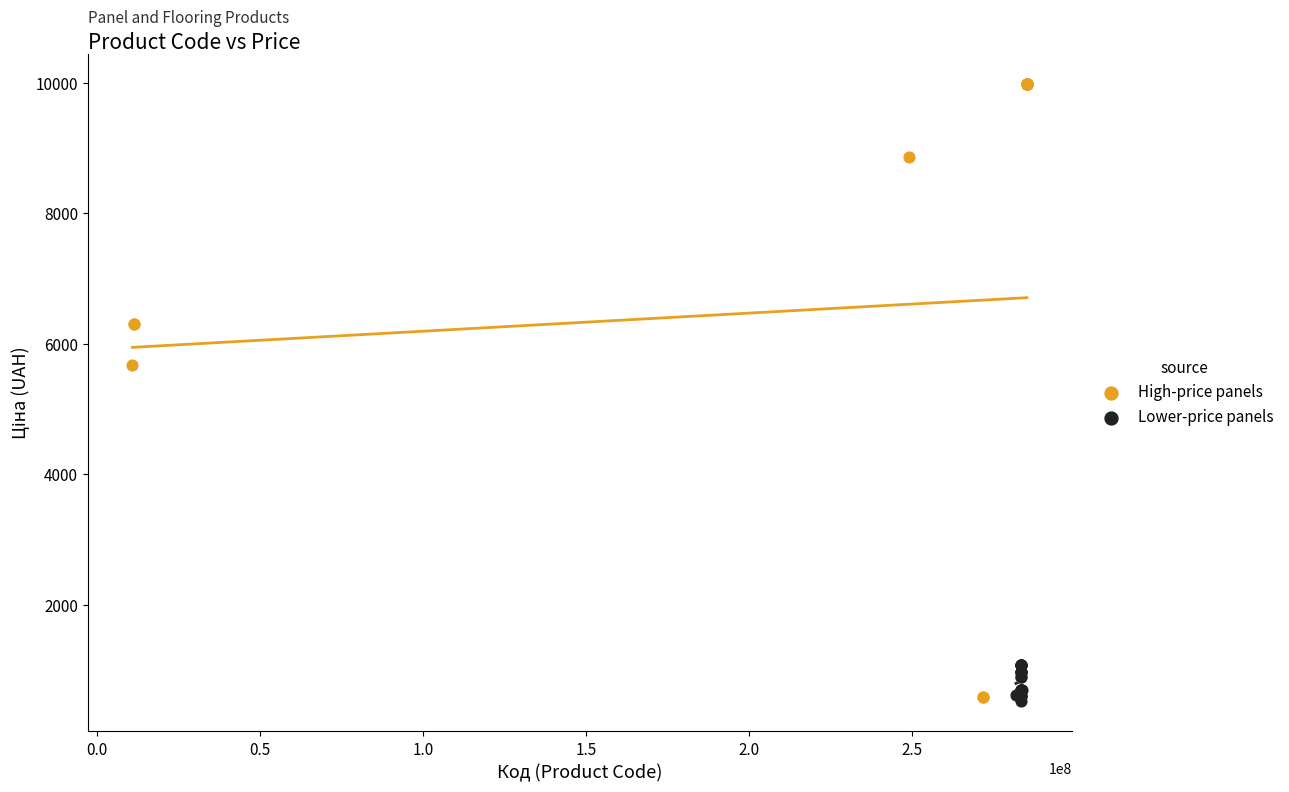

Which series contains the highest Y value?

High-price panels